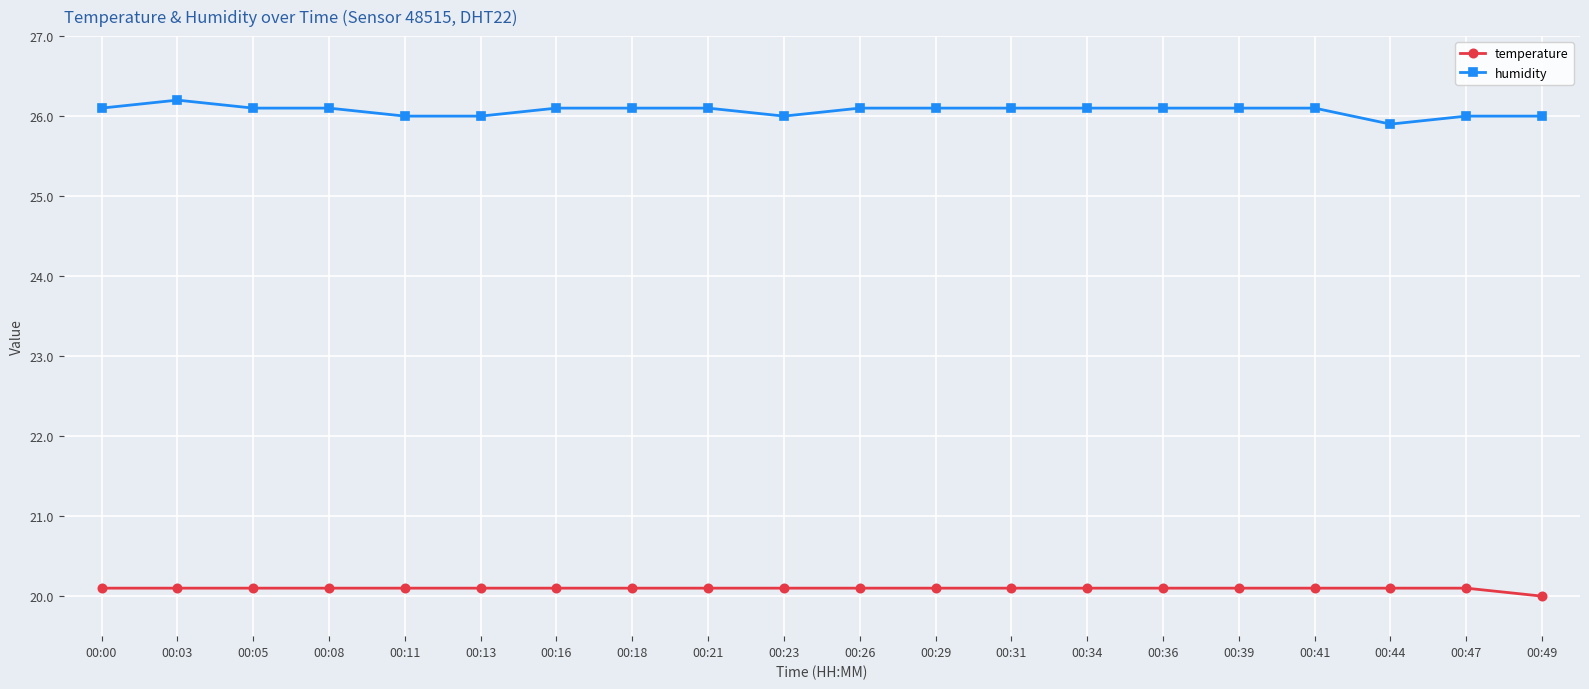

What is the difference between the humidity values at 00:08 and 00:23?

0.1